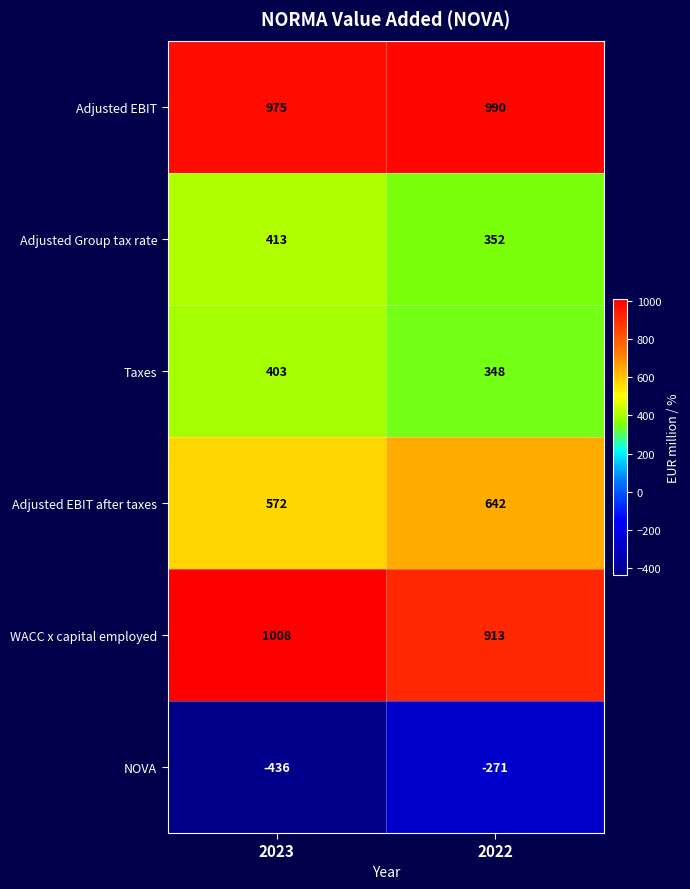

Which series has the largest total across all categories?

Adjusted EBIT